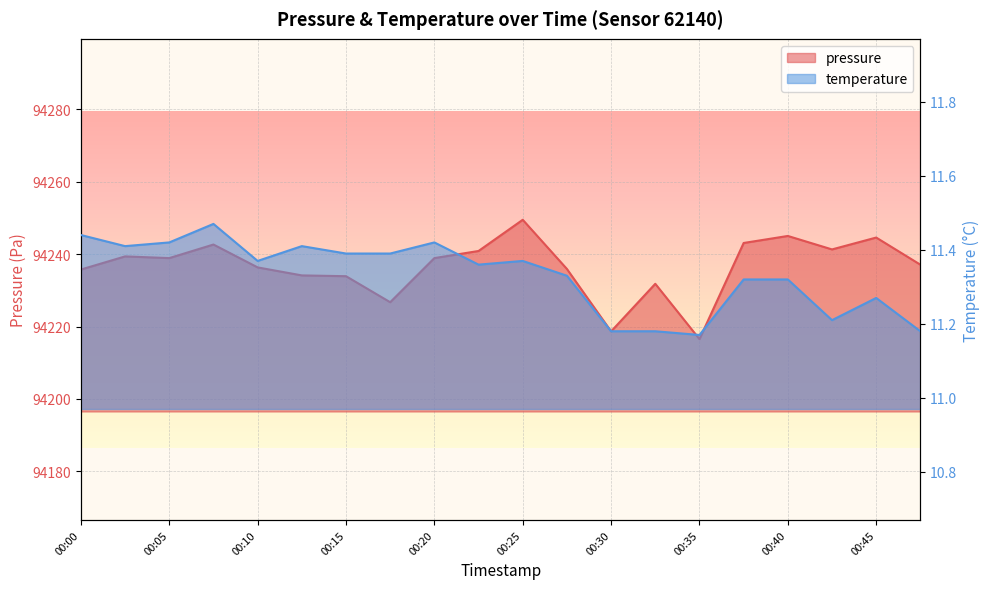

How many interior local peaks does the temperature series have?

5